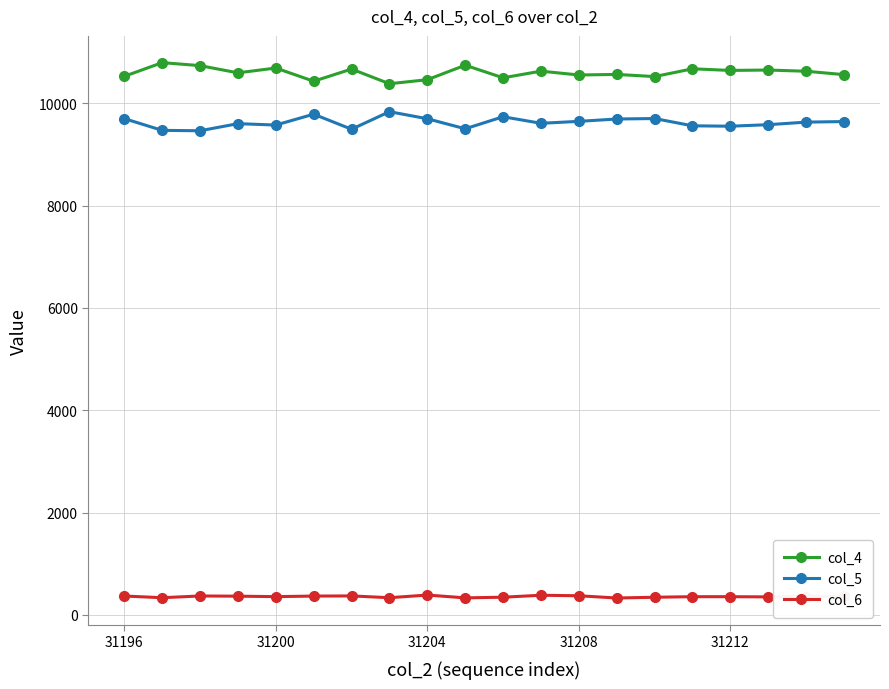

True or false: col_6 and col_4 intersect in this chart.

False